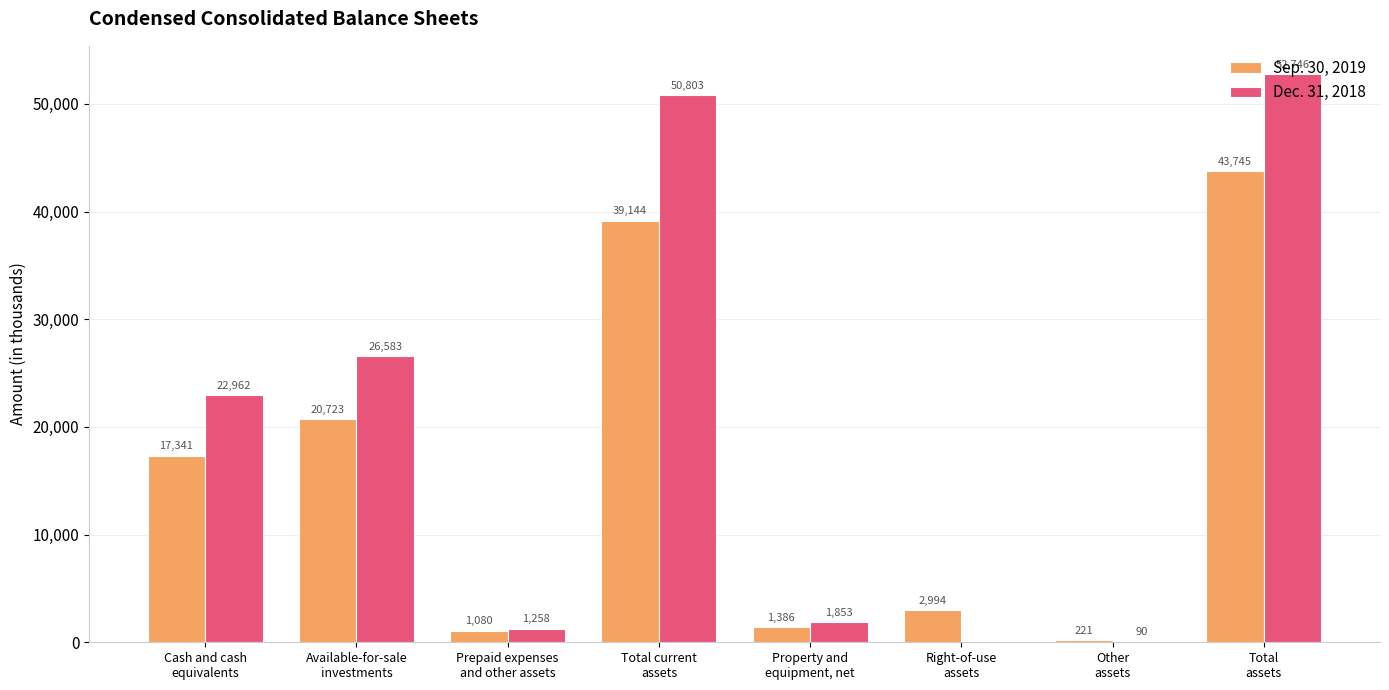

Which series has the largest total across all categories?

Dec. 31, 2018